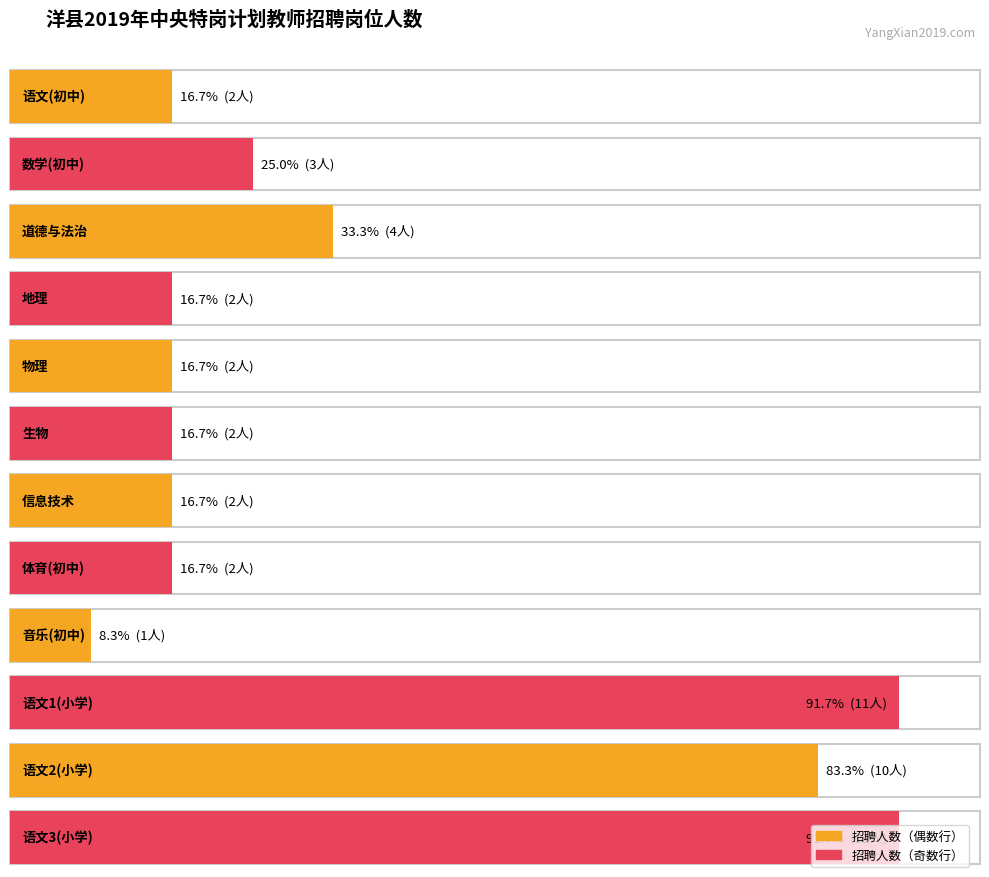

What is the sum of the 招聘人数 values at 语文1(小学) and 语文3(小学)?

22